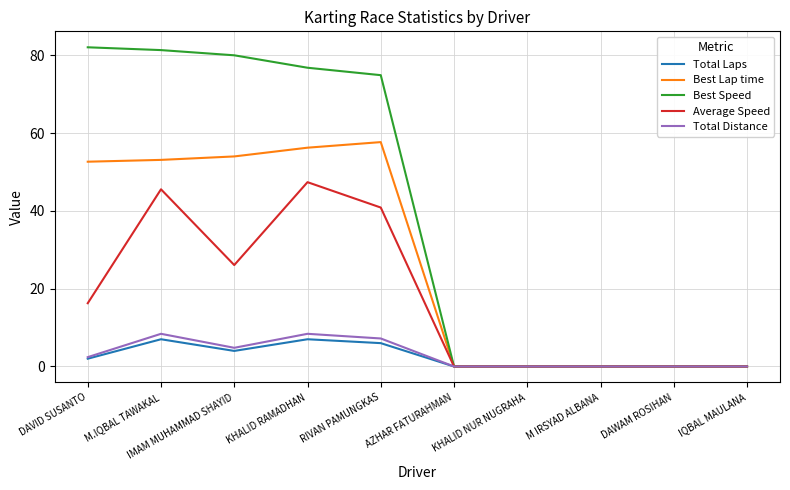

What position from the left is M IRSYAD ALBANA?

8